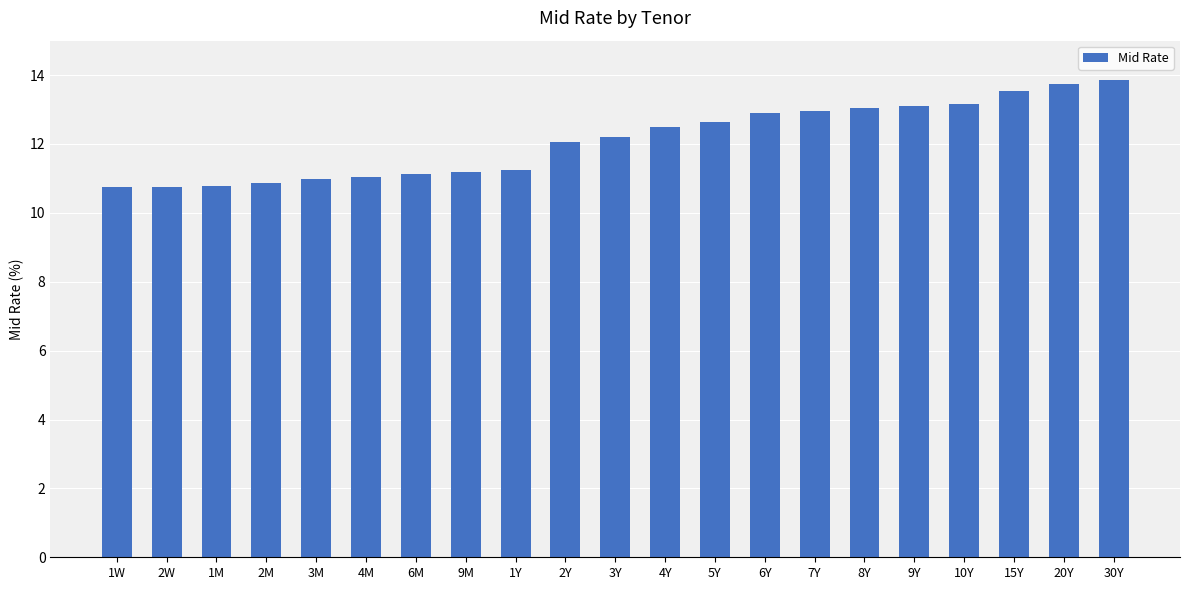

What is the label of the 21st bar from the right?

1W